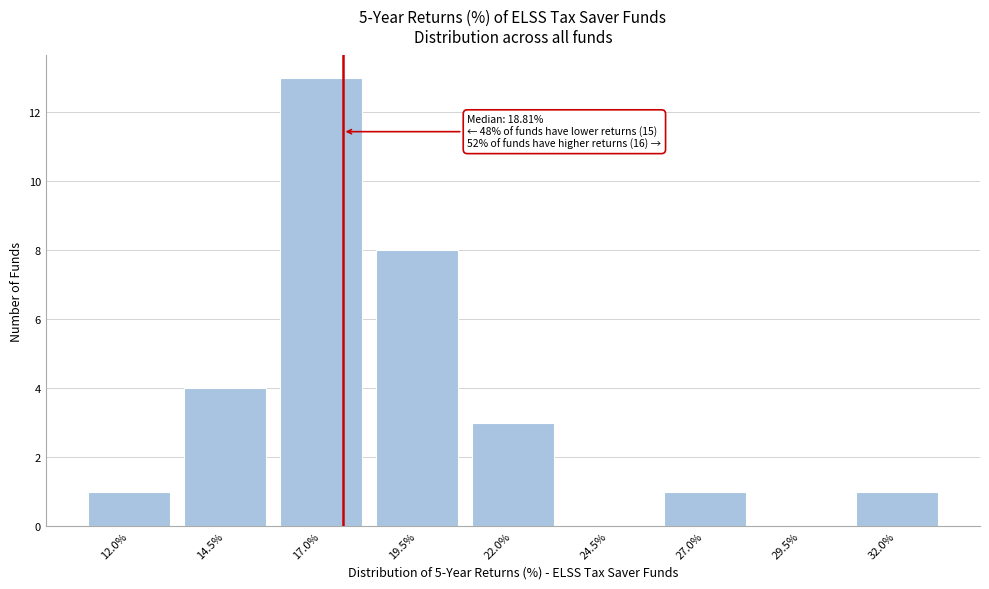

Reading right to left, list all the values displayed in this chart.

32.0%=1	29.5%=0	27.0%=1	24.5%=0	22.0%=3	19.5%=8	17.0%=13	14.5%=4	12.0%=1